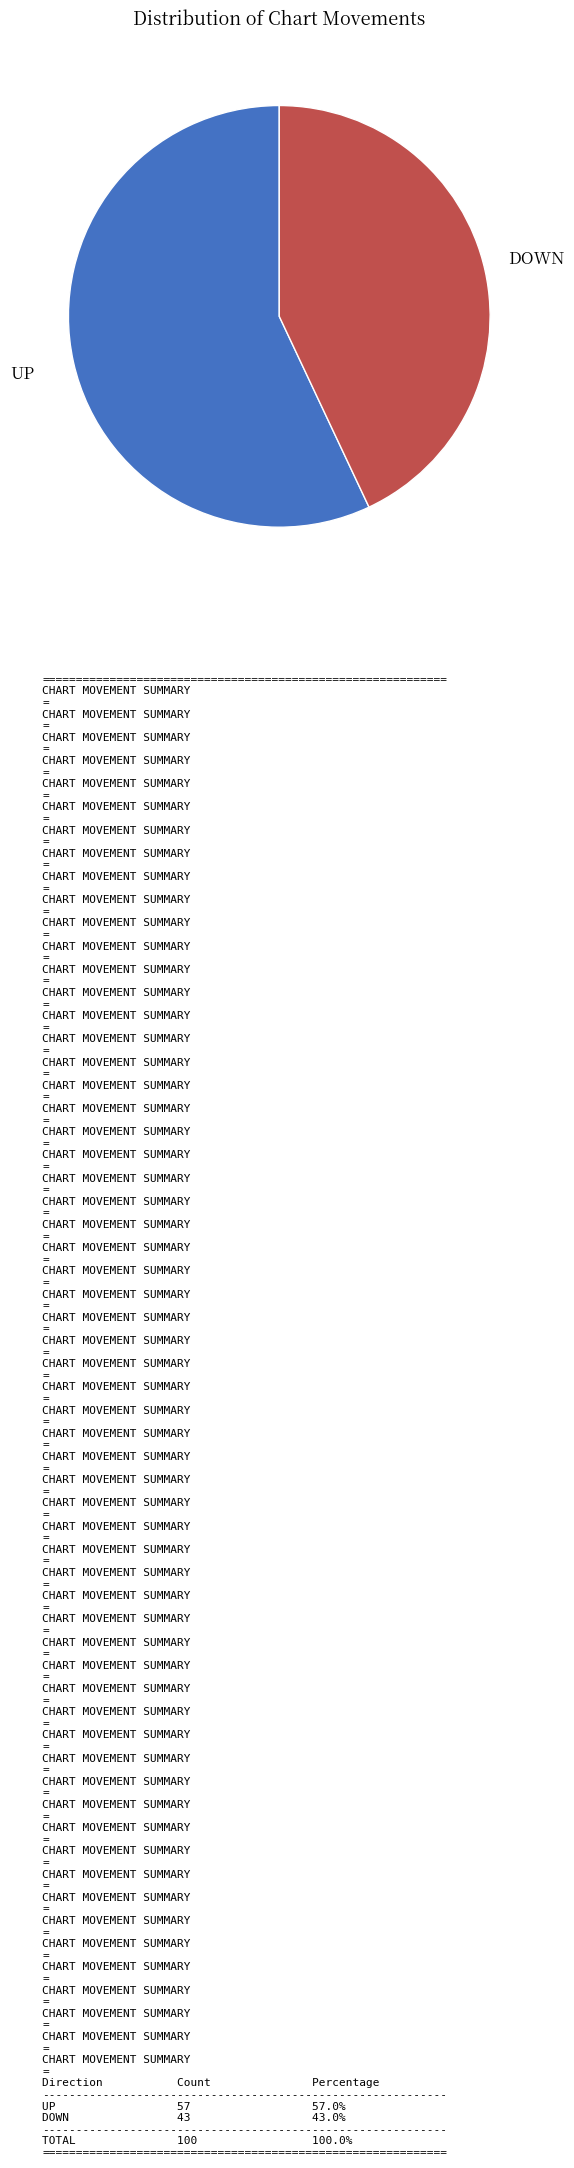

Does any single category account for the majority?

Yes